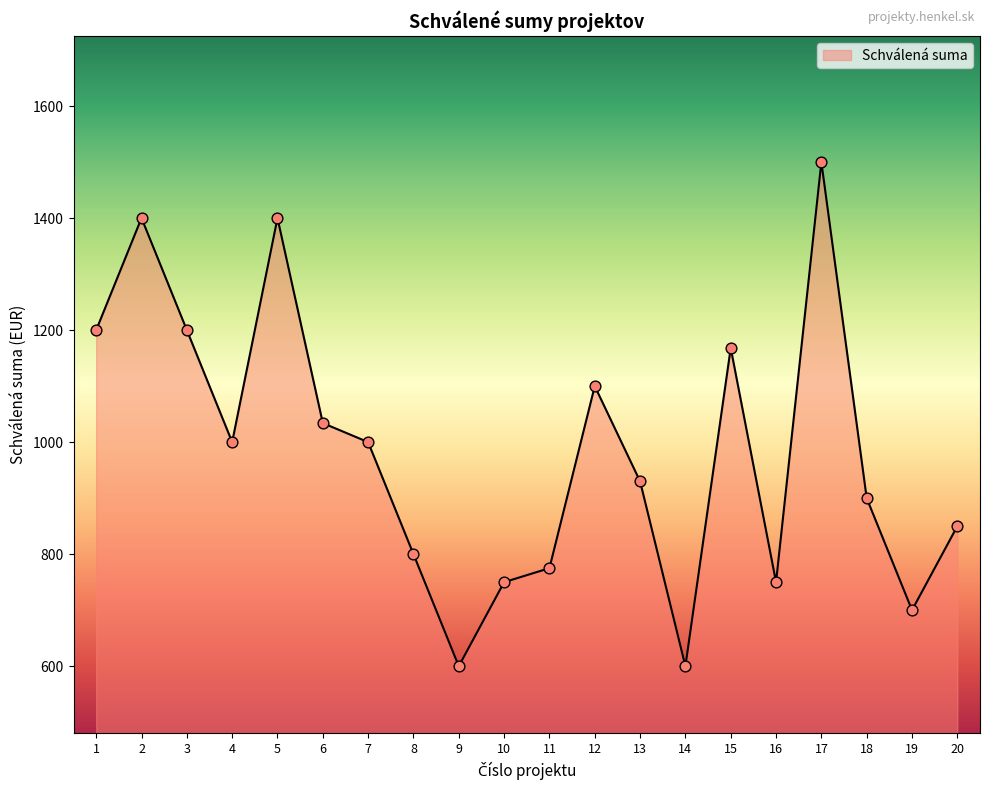

Approximately how many times larger is the value at 17 compared to 2?

1.1